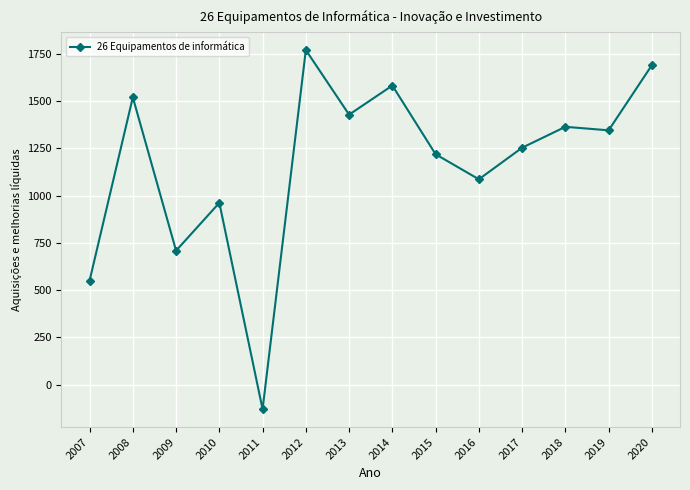

Is it true that the value at 2016 is 1561.0?

False